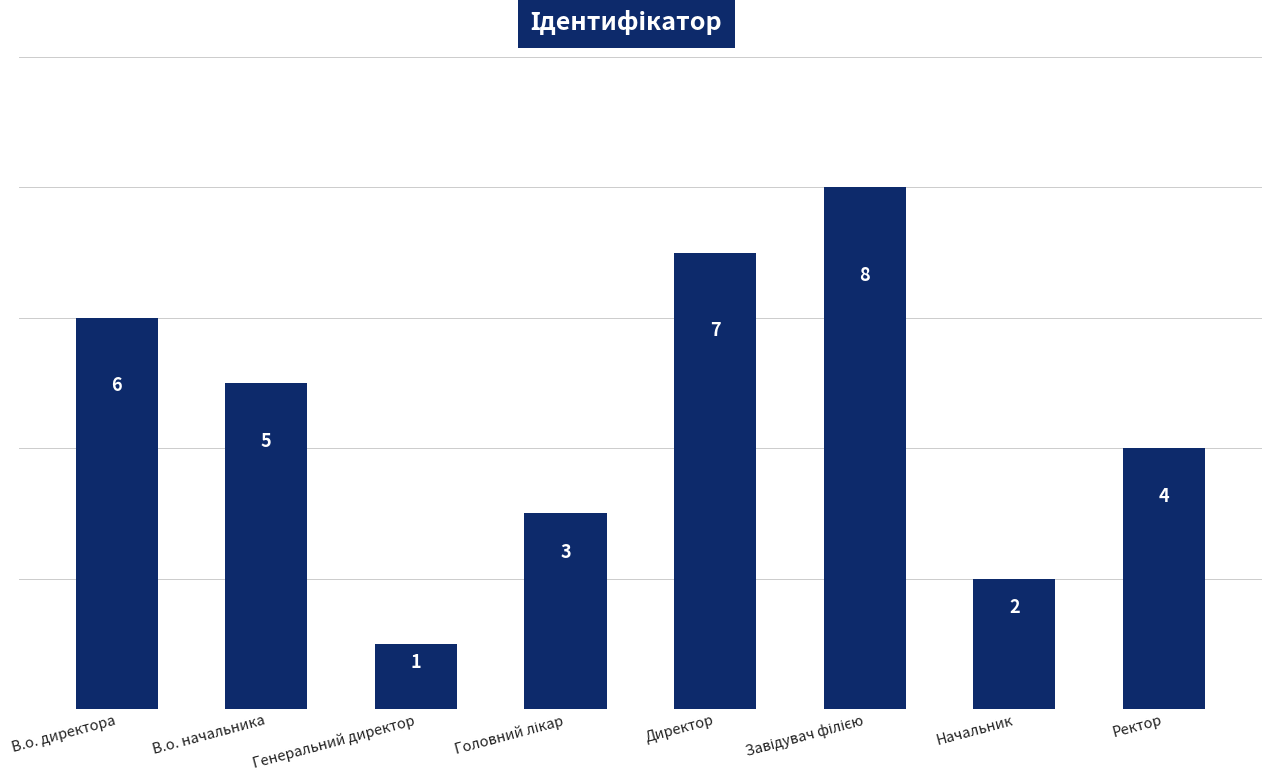

What is the difference between the second highest and minimum values?

6